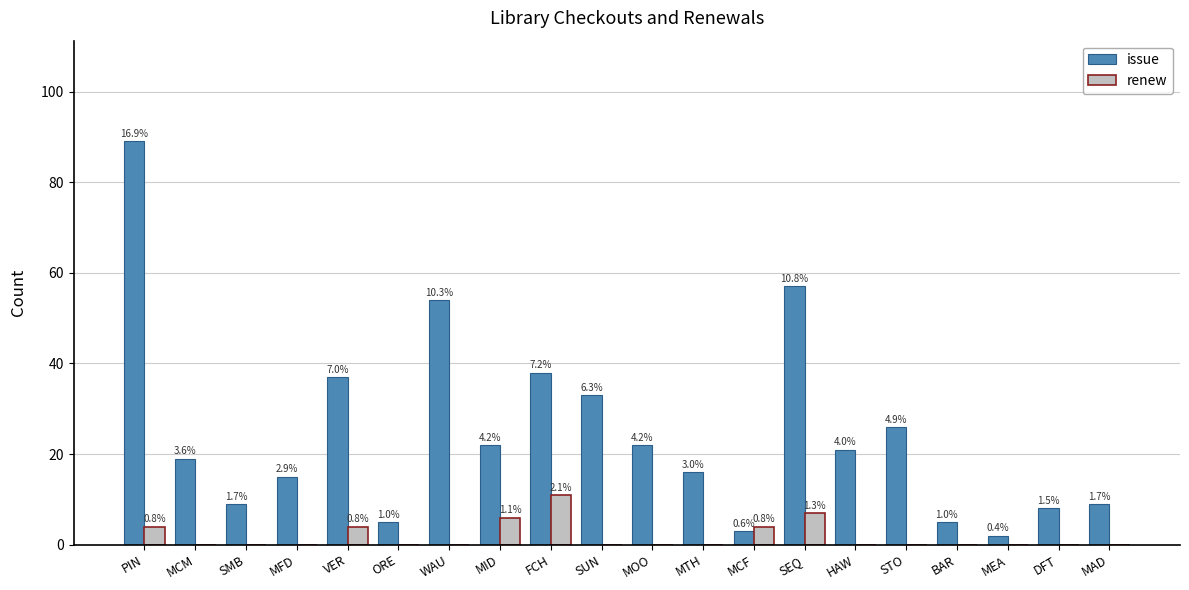

What are all the series names shown in the legend?

issue, renew